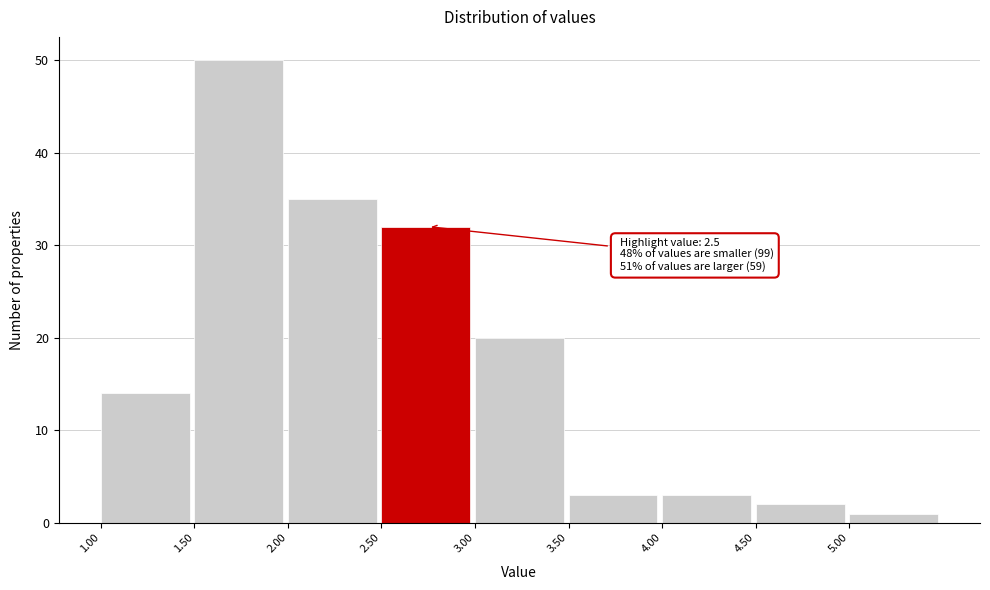

Which range on the x-axis has the tallest bar?

1.5 to 2.0